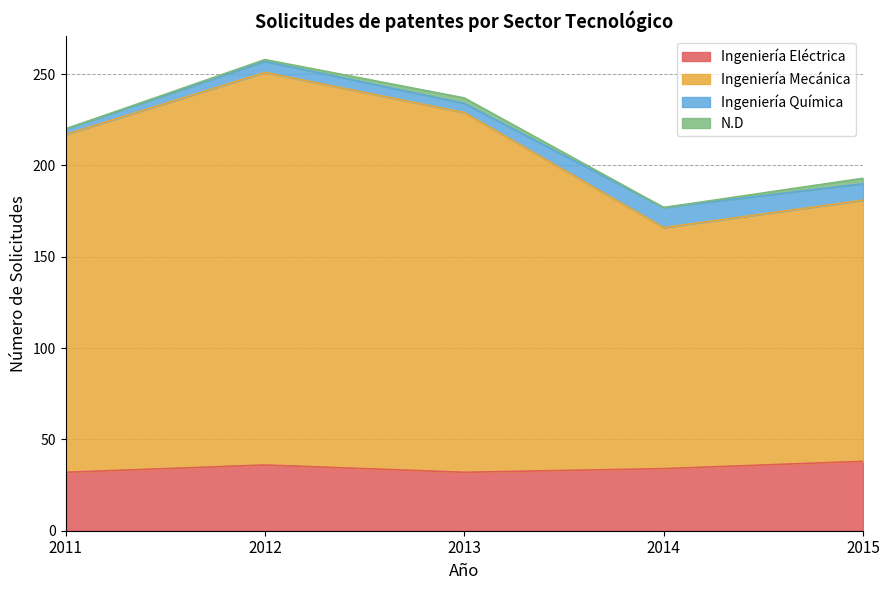

At which category does Ingeniería Eléctrica reach its first local valley?

2013